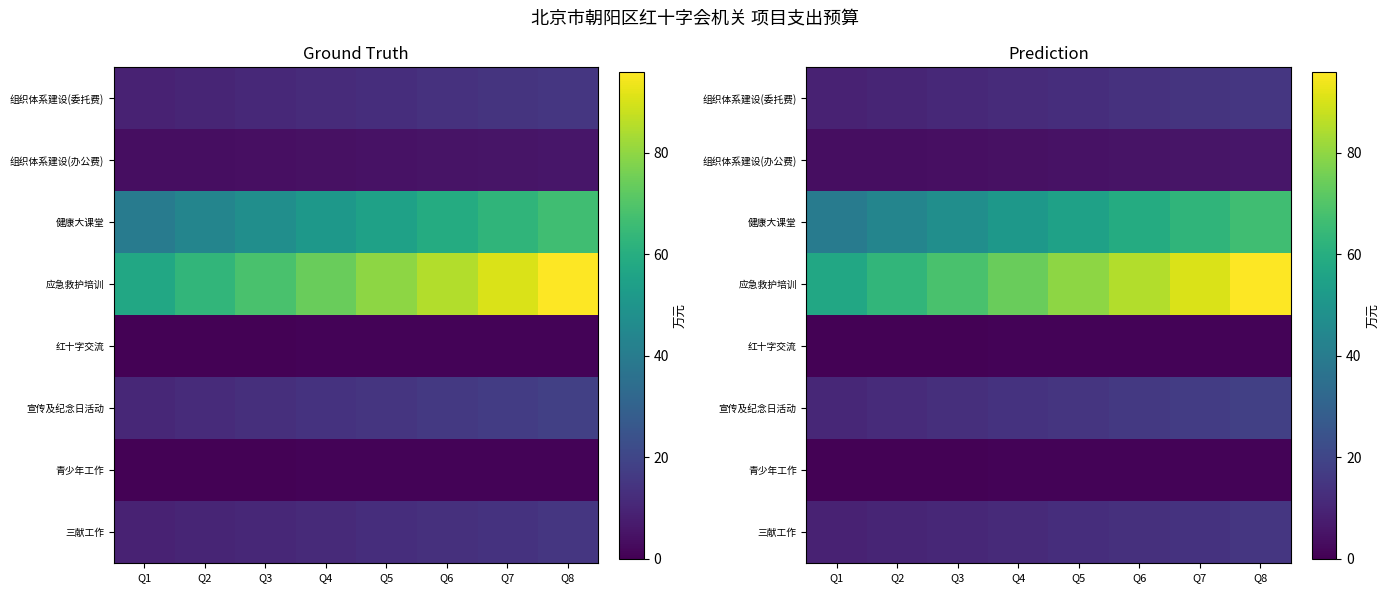

Where does the 三献工作 series first go above 12?

Q5